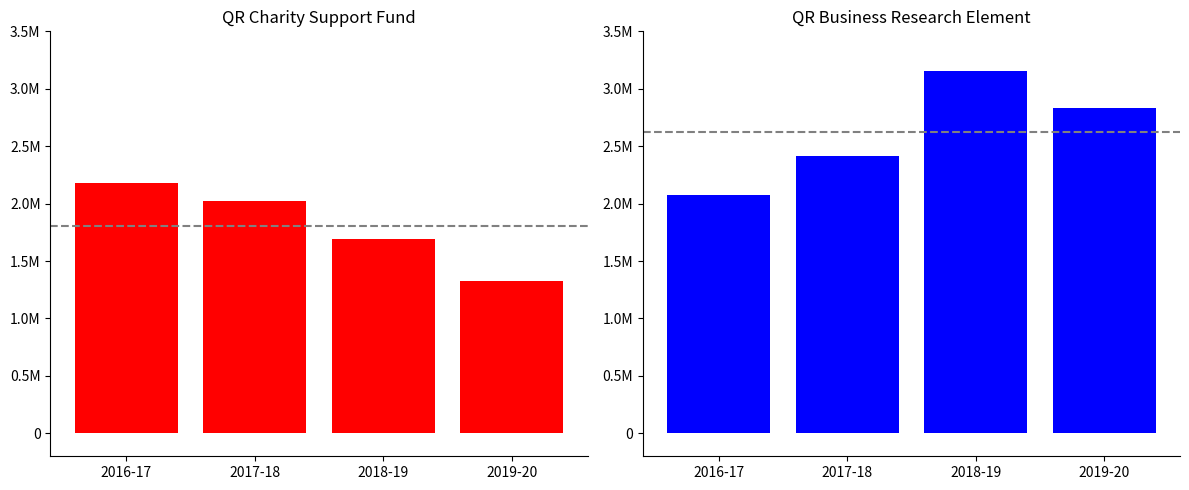

What is the lowest value of the Business Research Income series?

2078000